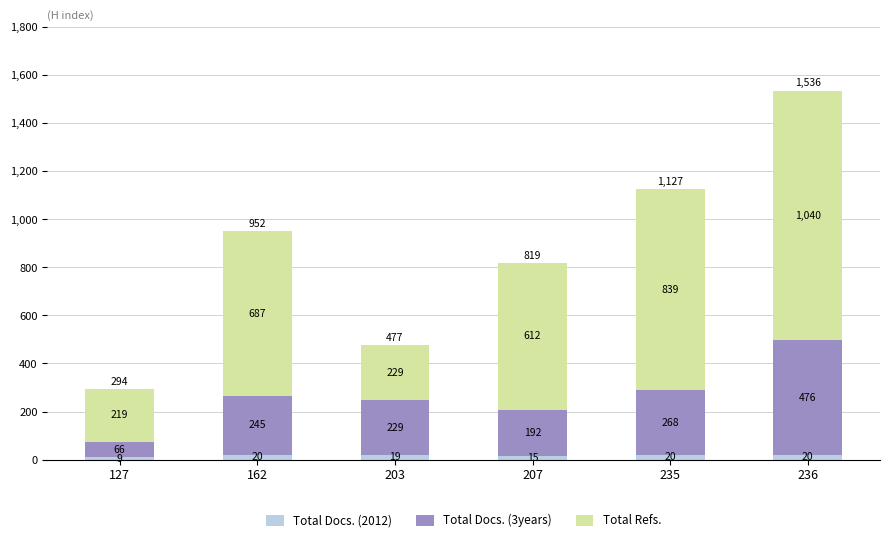

What is the difference between the Total Docs. (2012) values at 207 and 203?

4